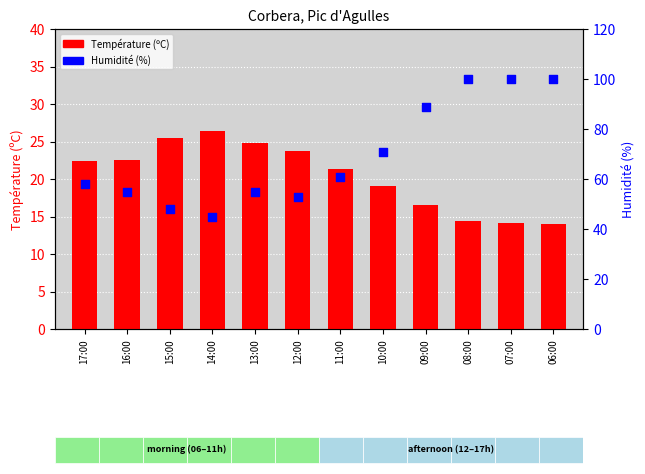

What are all the series names shown in the legend?

Température (ºC), Humidité (%)